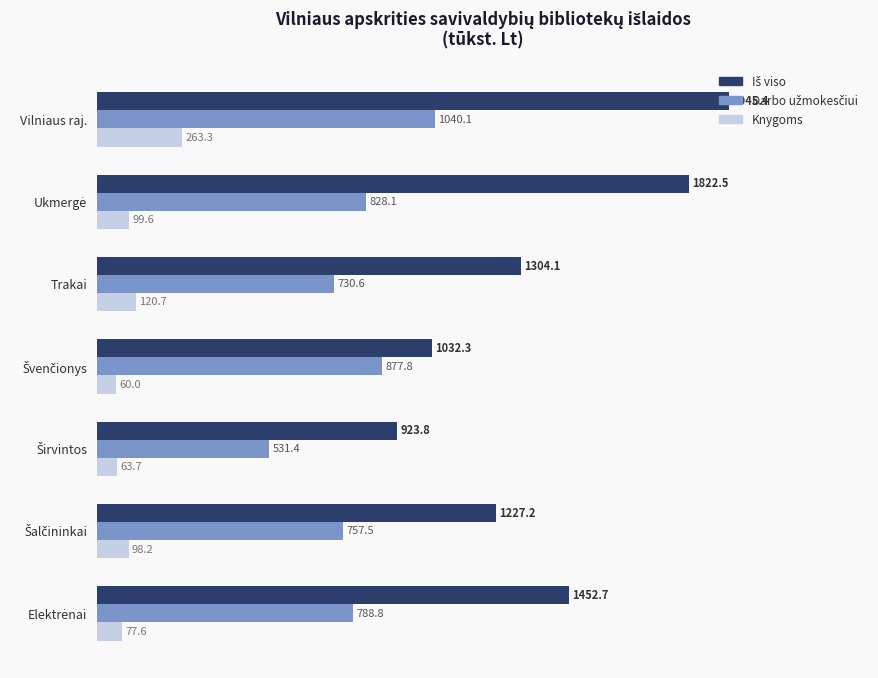

True or false: Knygoms has a value of 263.3 at Vilniaus raj..

True